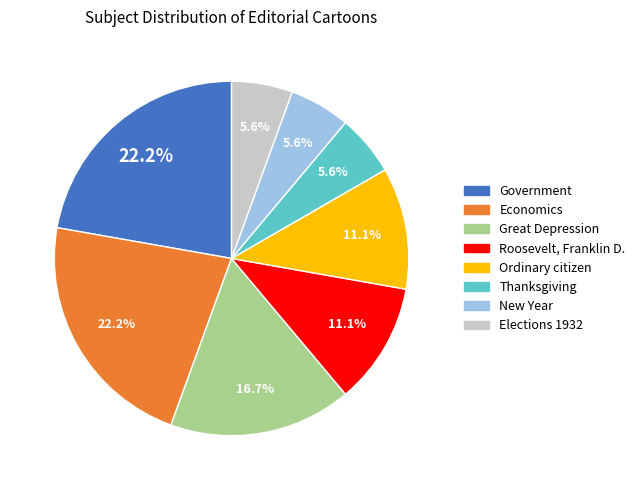

What is the ratio of the value at Thanksgiving to the value at Roosevelt, Franklin D.?

0.5